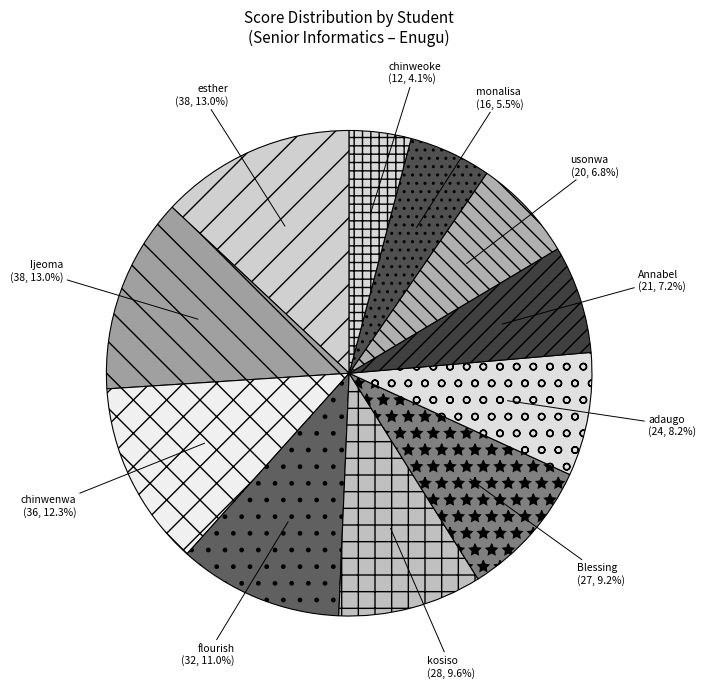

Which category has the smallest portion of the pie?

chinweoke